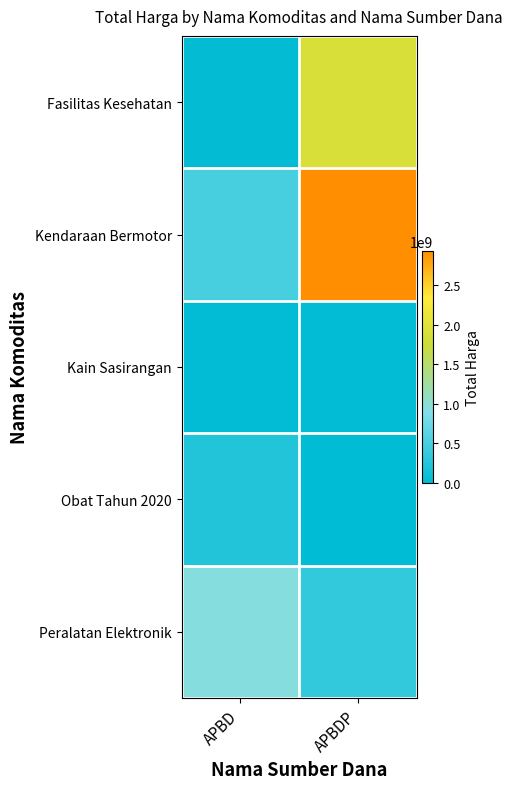

At how many categories does at least one series exceed 1982521081?

1